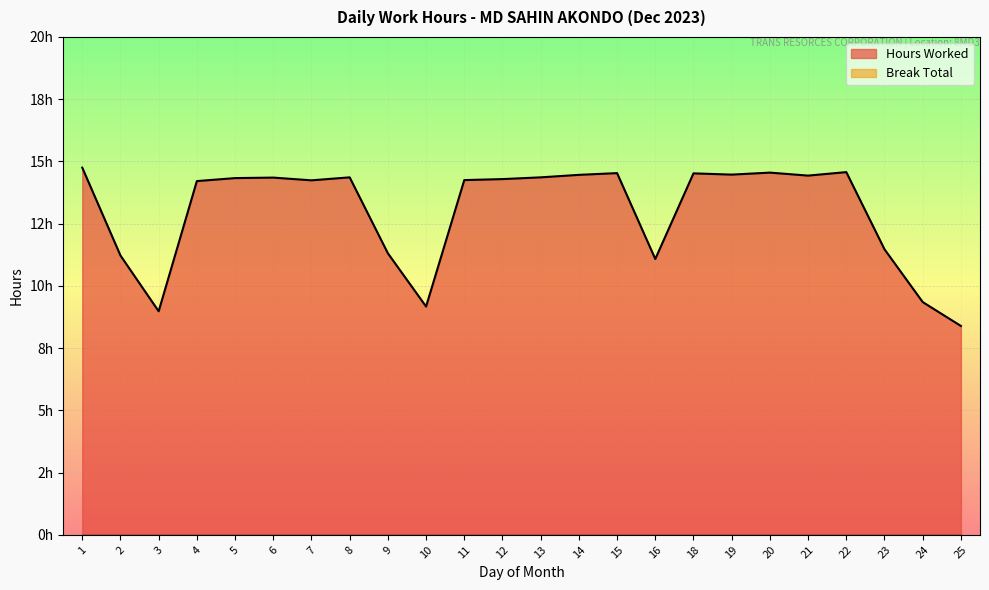

Where is the data nearest to the value 11?

16